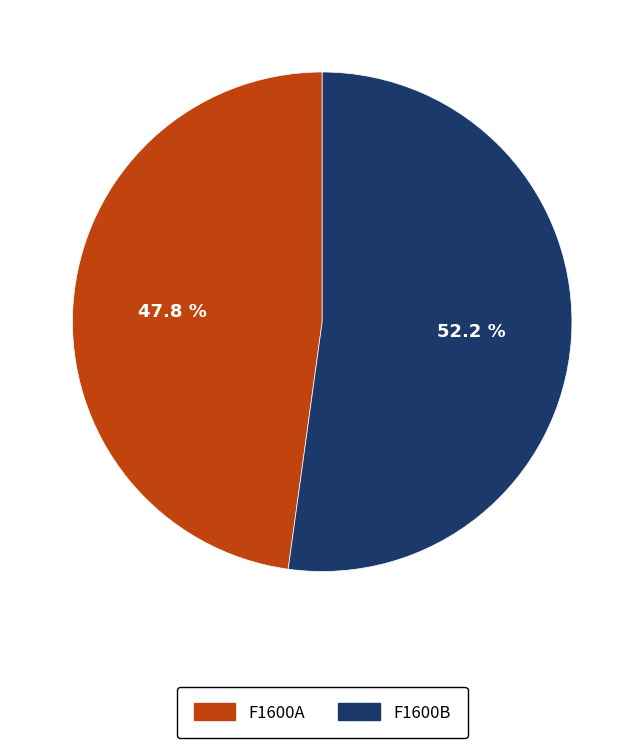

Does any single category account for the majority?

Yes